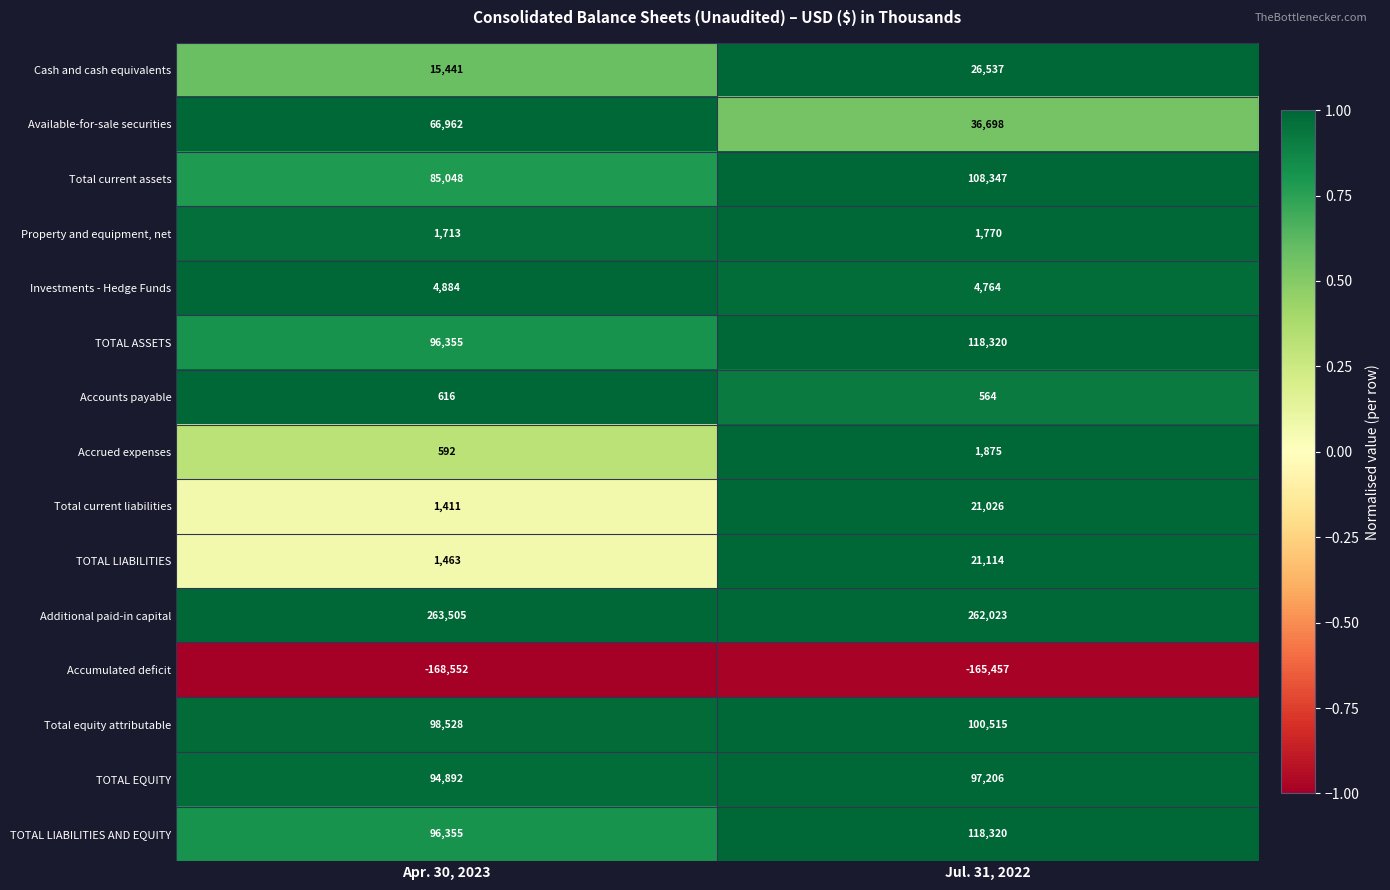

At which label does TOTAL LIABILITIES AND EQUITY reach its peak?

Jul. 31, 2022